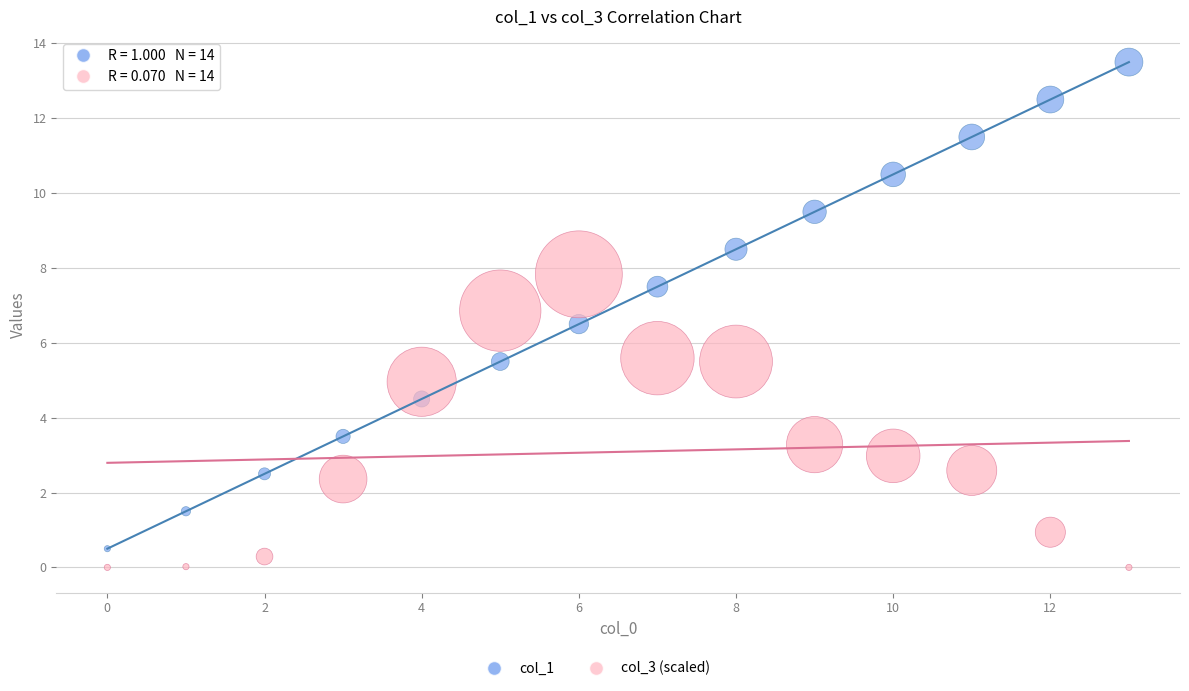

Which series contains the lowest Y value?

col_3 (scaled)